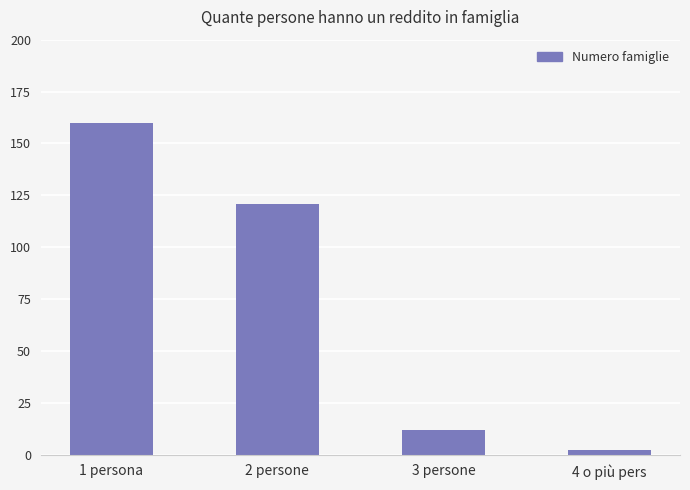

At which label does the data first exceed 121?

1 persona